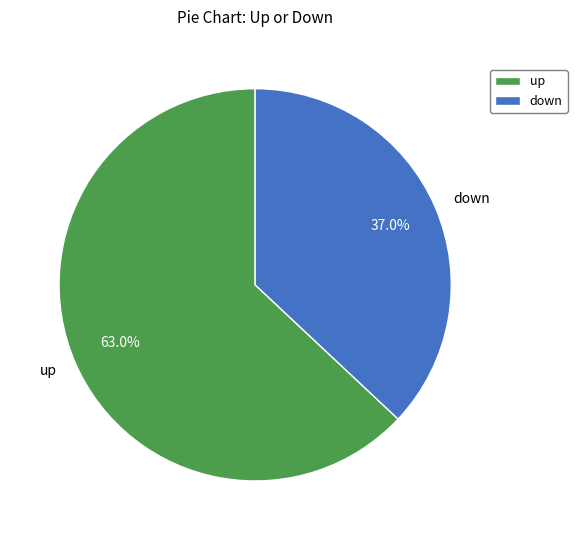

True or false: down accounts for 37% of the total.

True